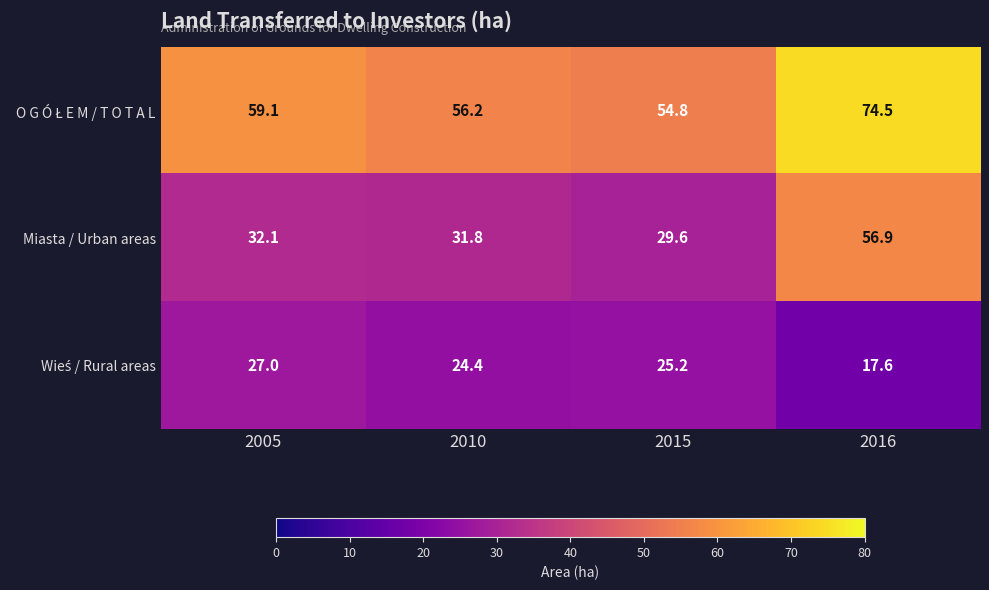

True or false: Miasta / Urban areas has a value of 50.5 at 2005.

False